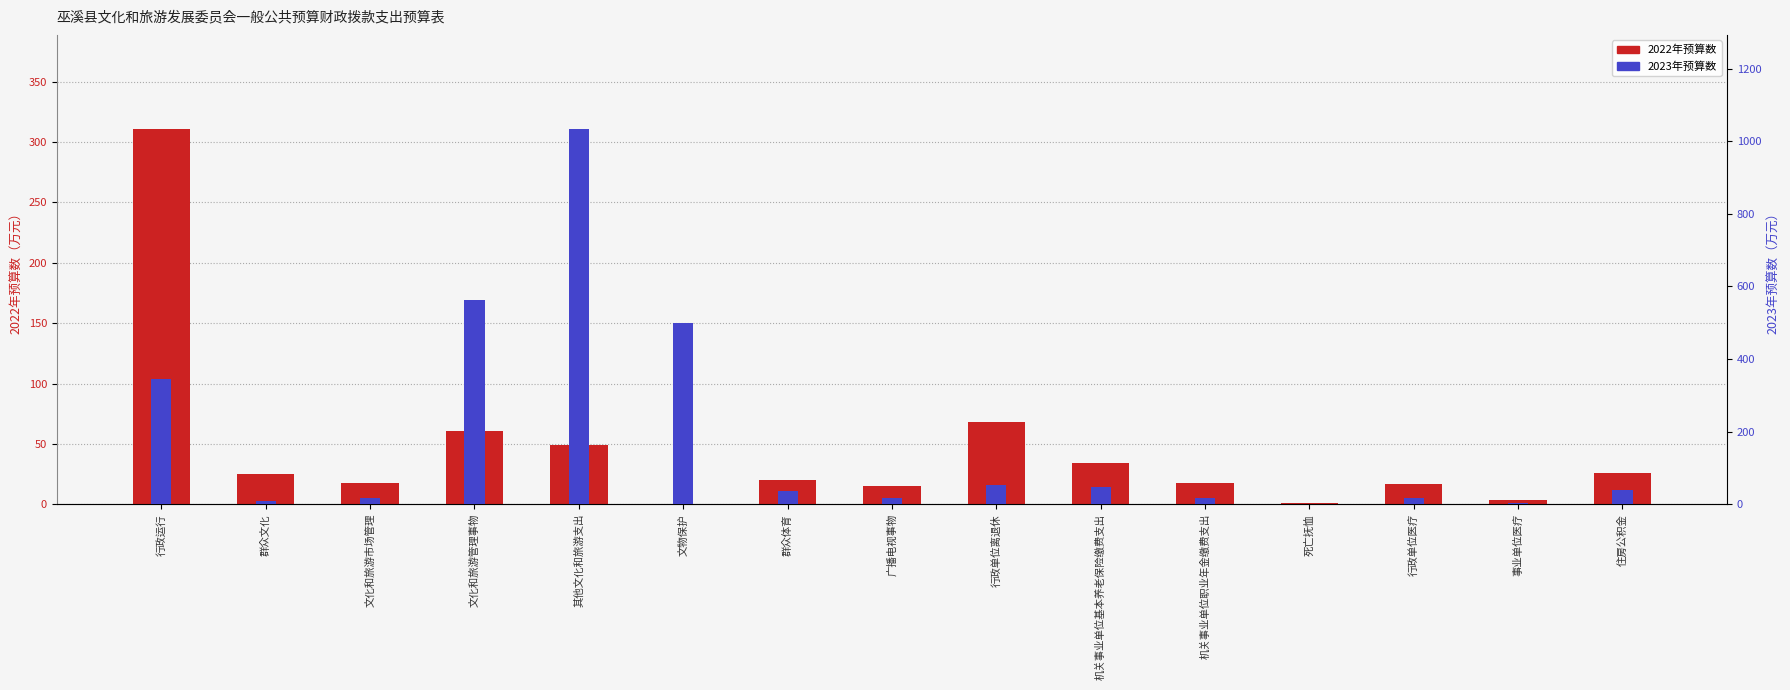

Rank the series at 群众体育 from highest to lowest value.

2023年预算数, 2022年预算数